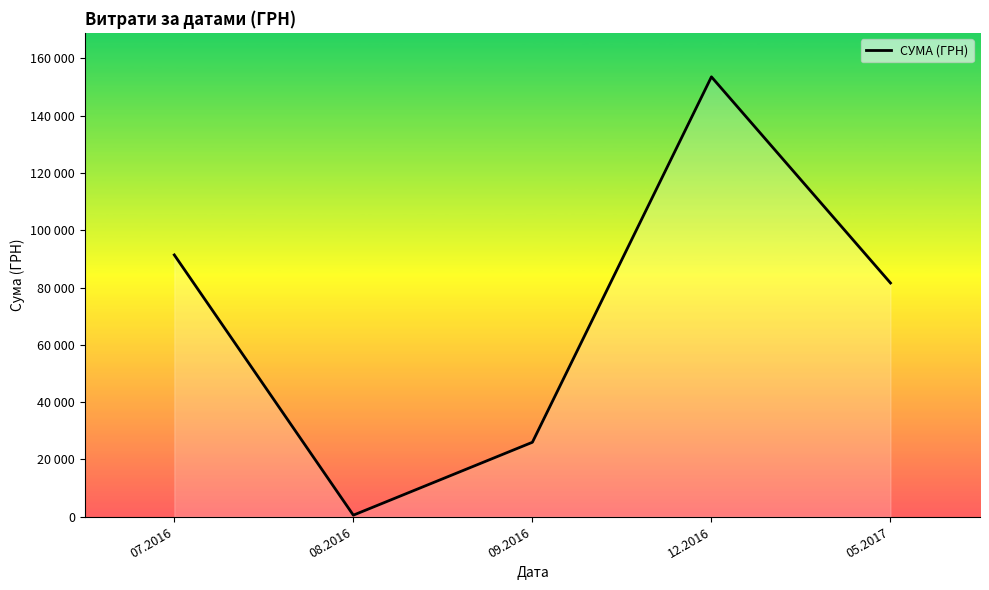

Where is the first local maximum?

12.2016